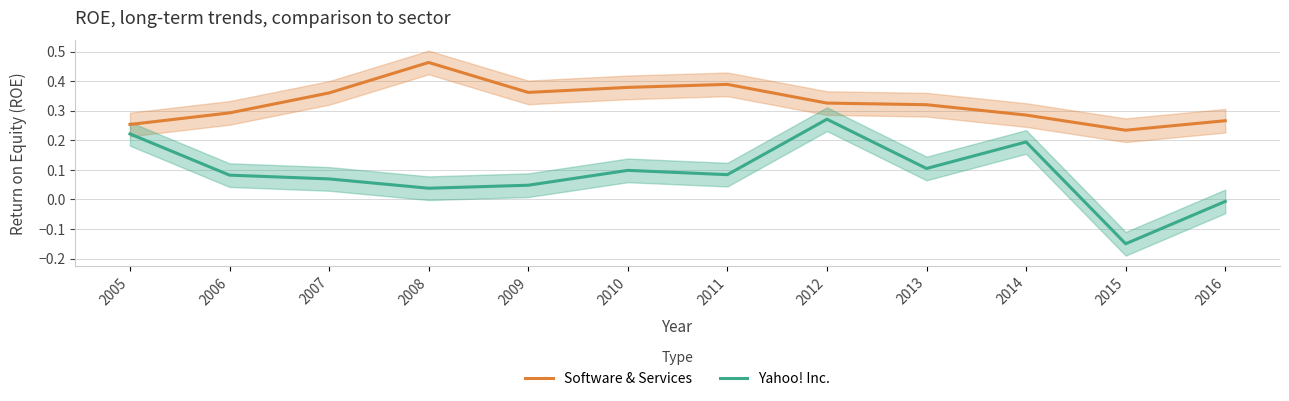

Which has a higher value, 2016 or 2009?

2009